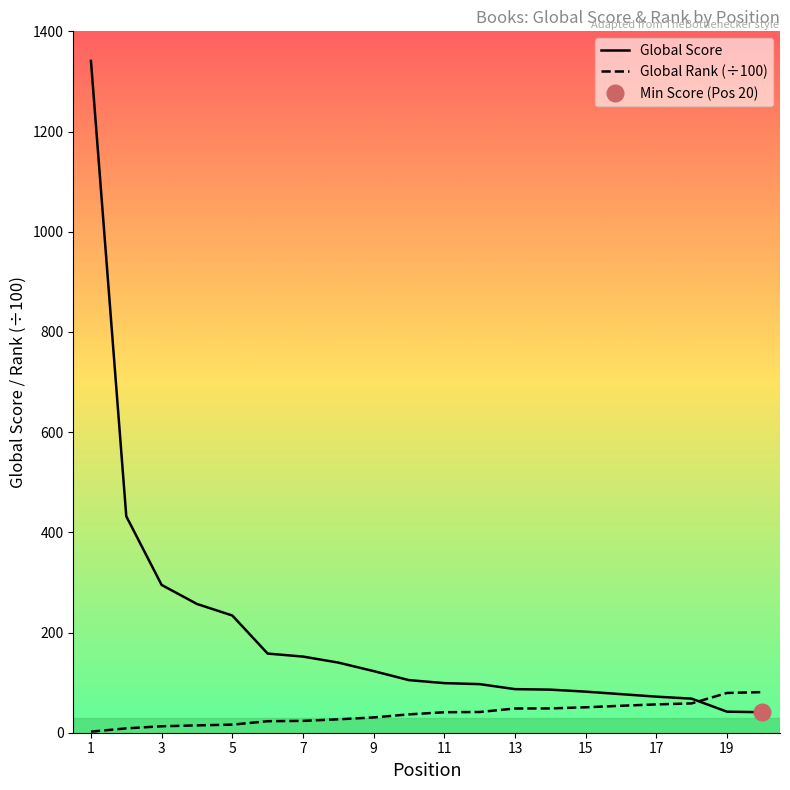

At which category is the sum across all series the highest?

1